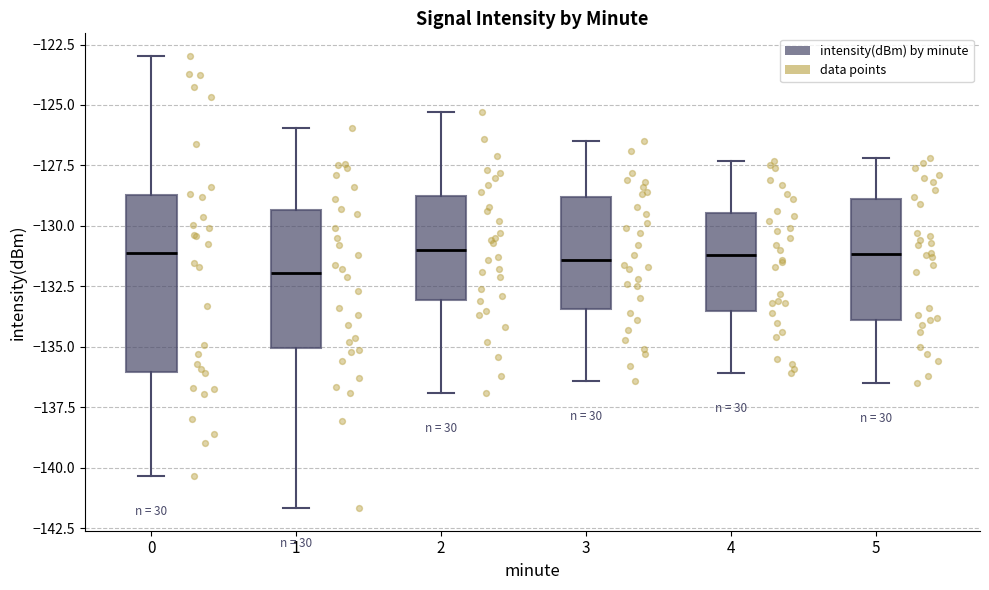

Where is the lower edge of the box at x = 4 on the y-axis? The values are not printed on the chart, so give them approximately, as read against the axis.

-133.5